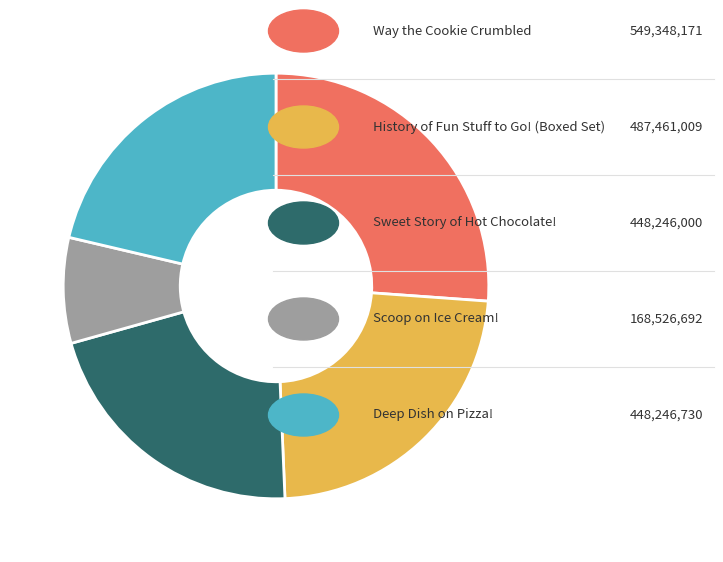

Is there any slice that represents more than half of the pie?

No